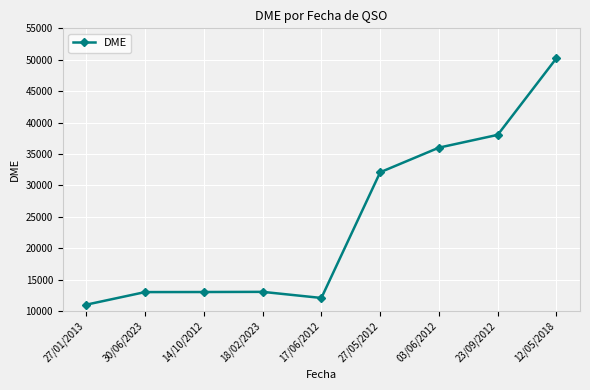

At which label is the value closest to 30634?

27/05/2012